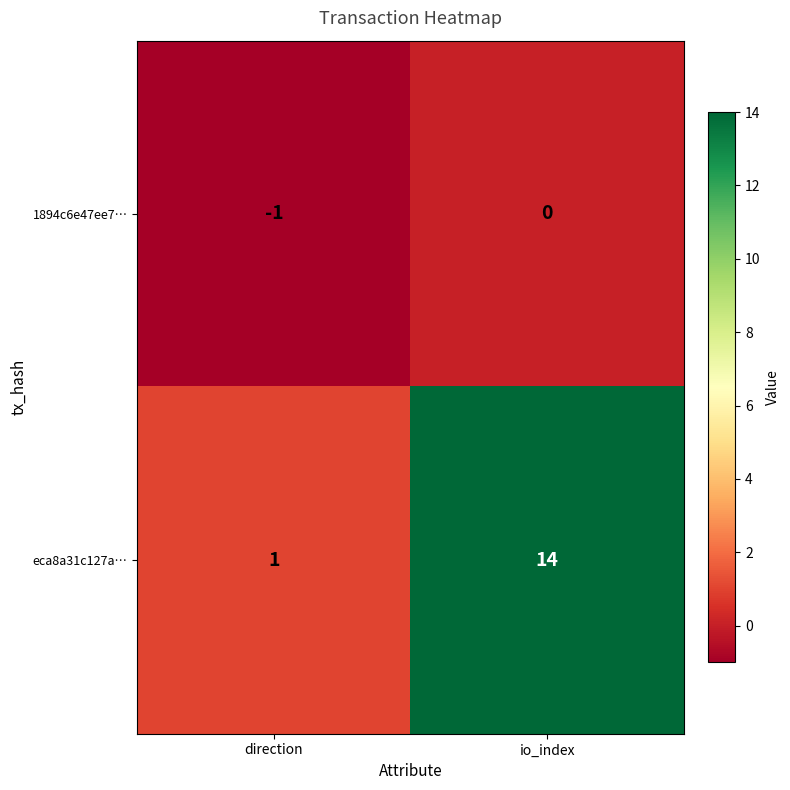

At which label is 1894c6e47ee7… closest to 0?

io_index